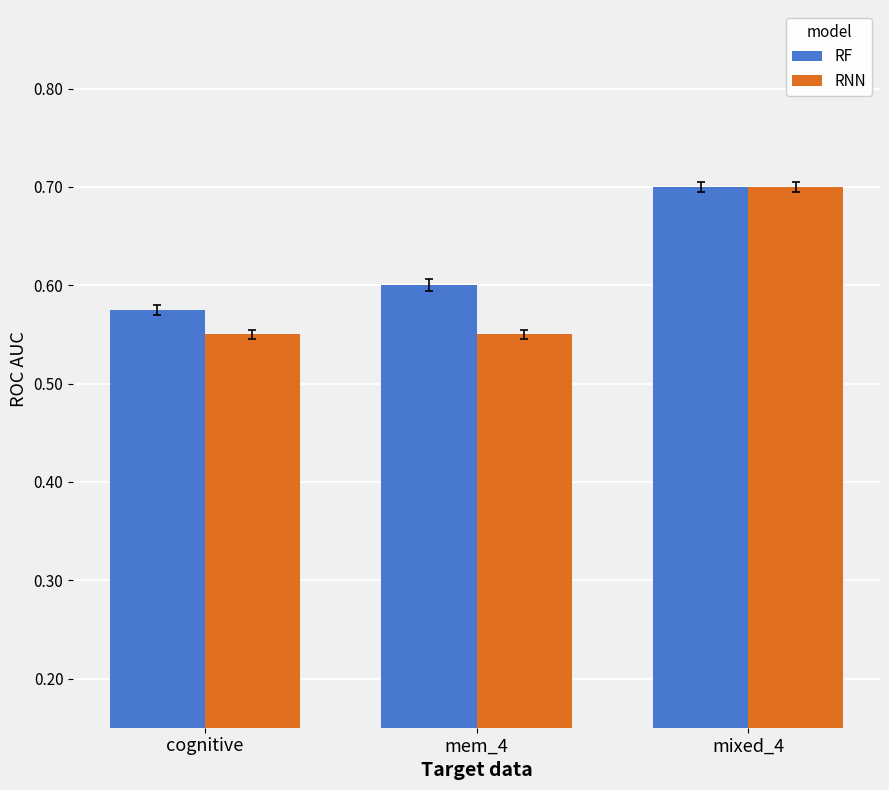

What are all the series names shown in the legend?

RF, RNN